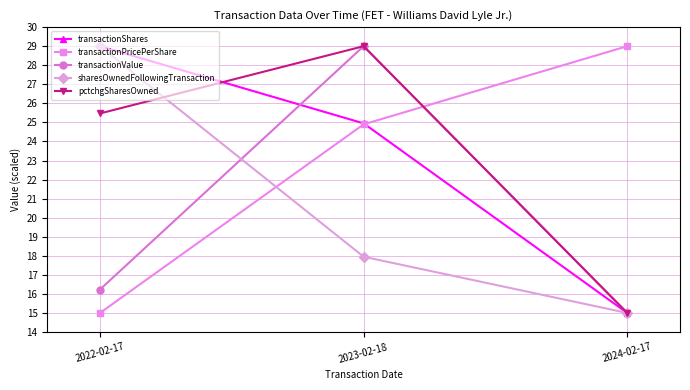

Is the value of sharesOwnedFollowingTransaction at 2024-02-17 greater than the value of transactionShares at 2022-02-17?

No